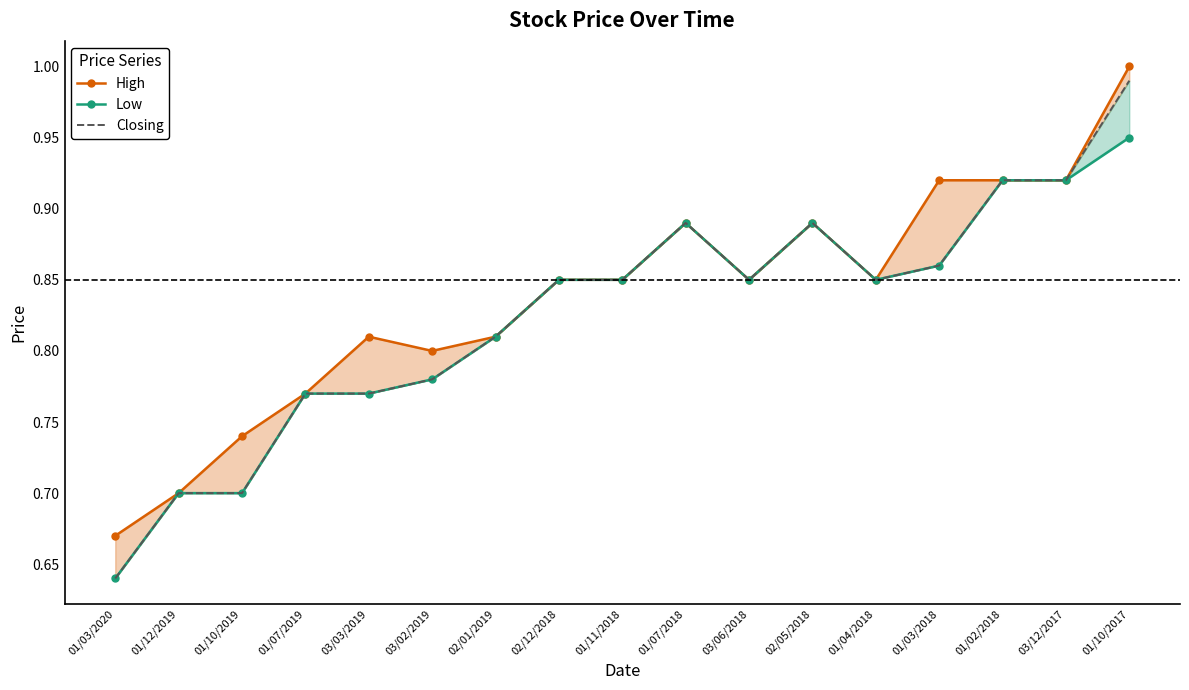

What value does the Low series have at 03/02/2019?

0.8